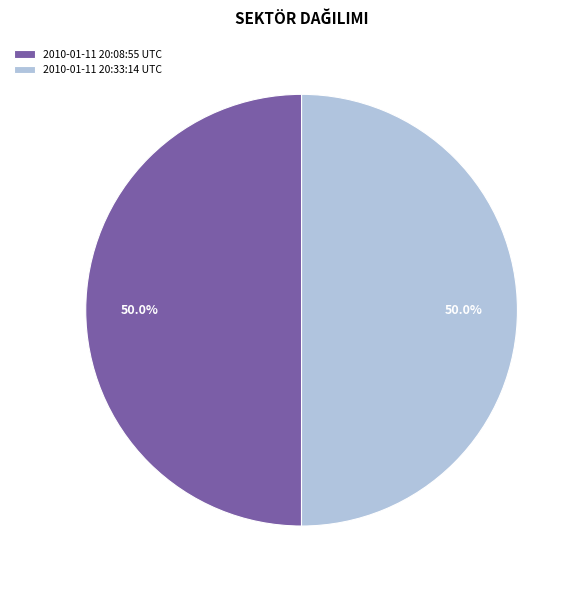

Approximately how many times larger is the value at 2010-01-11 20:08:55 UTC compared to 2010-01-11 20:33:14 UTC?

1.0